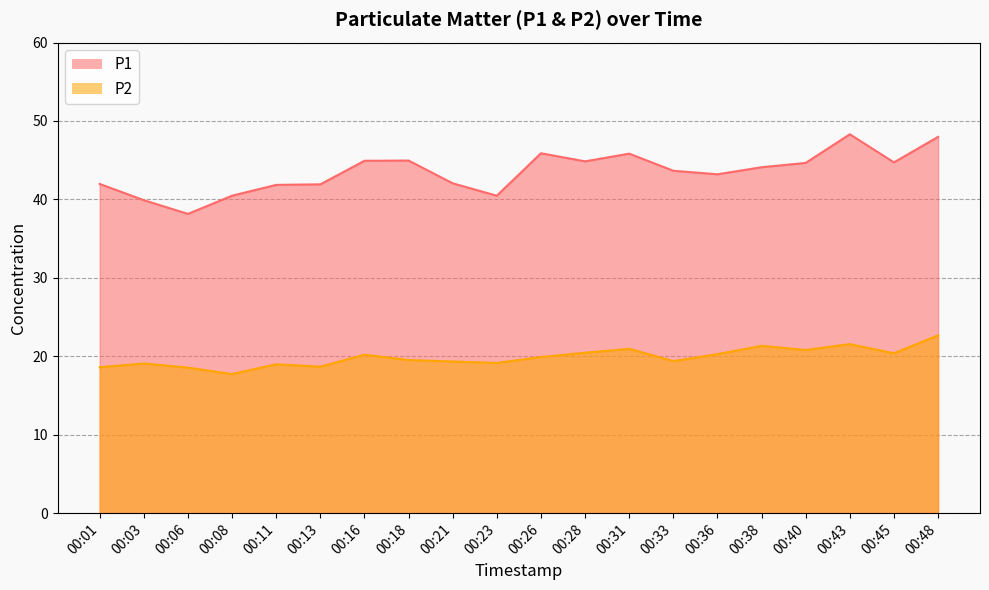

Rank the series by their maximum value, from highest to lowest.

P1, P2